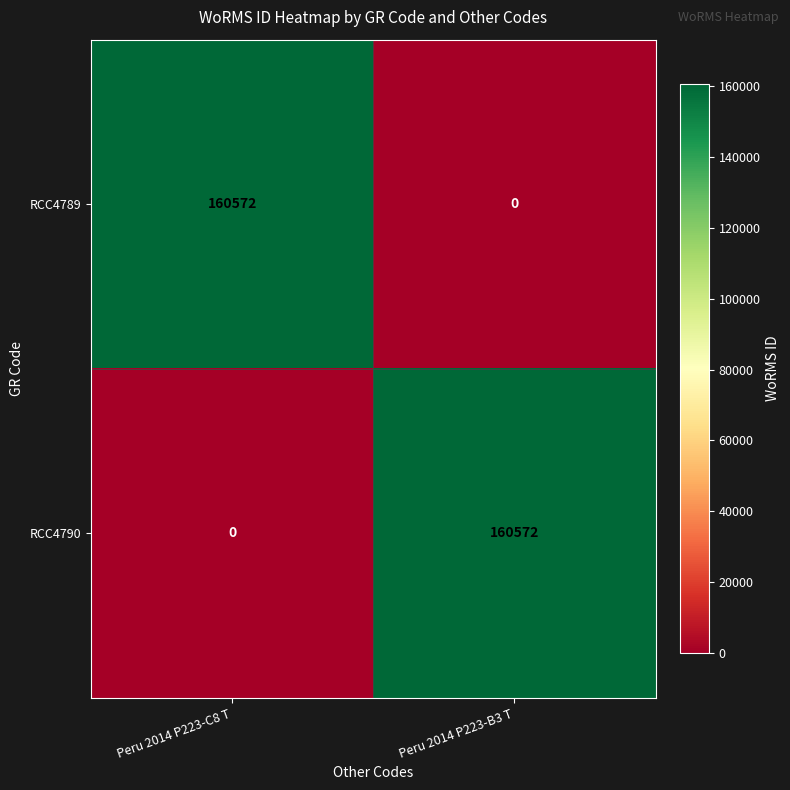

What is the difference between the maximum and minimum values in the RCC4789 series?

160572